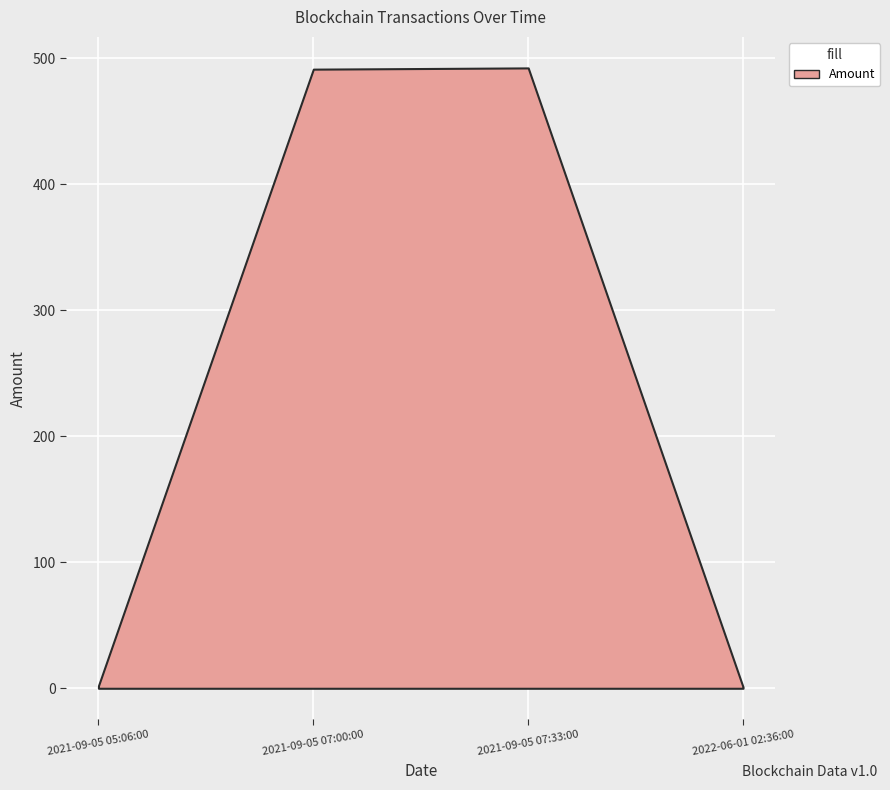

The chart shows a value of 1.0 at 2022-06-01 02:36:00. True or false?

True